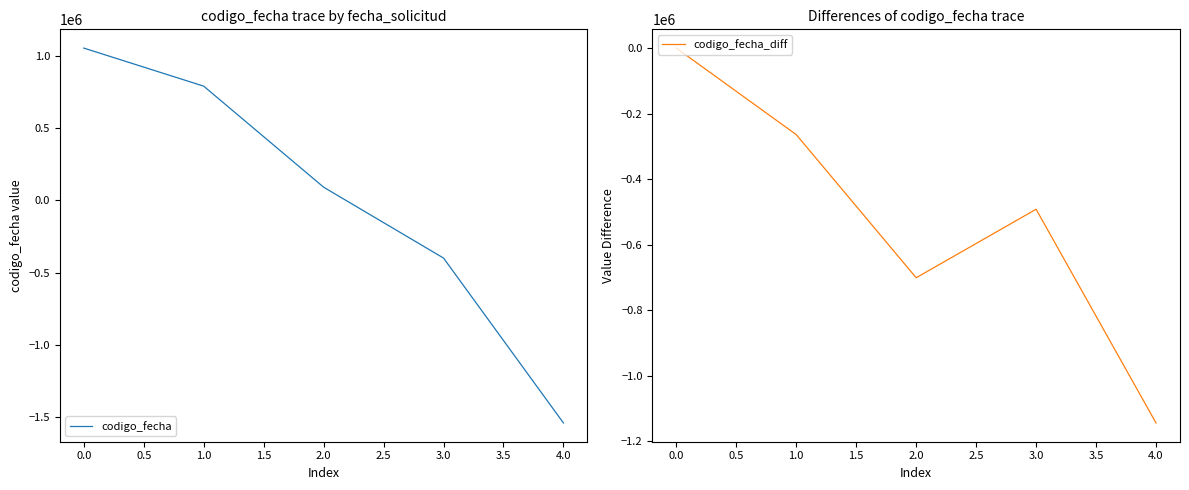

List the labels in order of codigo_fecha value, largest first.

0.0, 1.0, 2.0, 3.0, 4.0